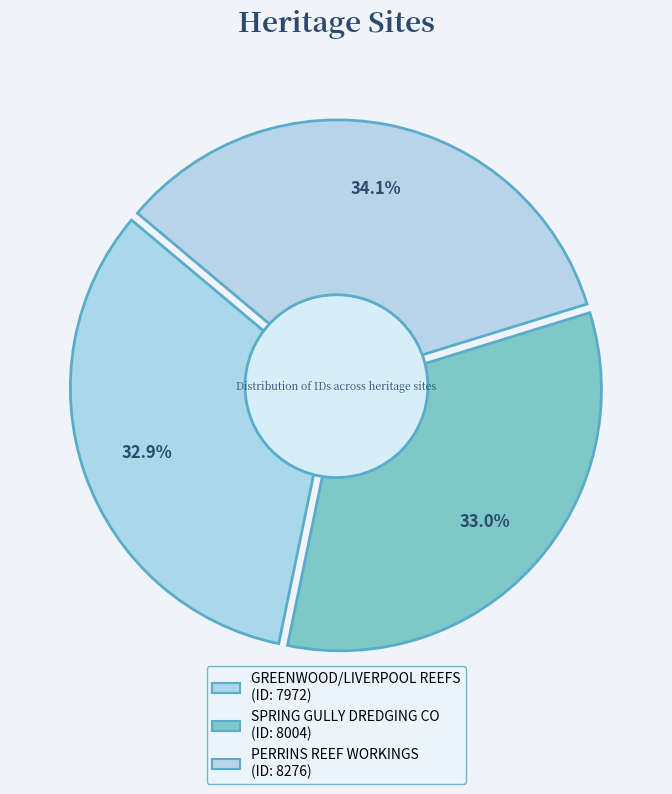

To the nearest percent, what percentage of the pie is SPRING GULLY DREDGING CO?

33%